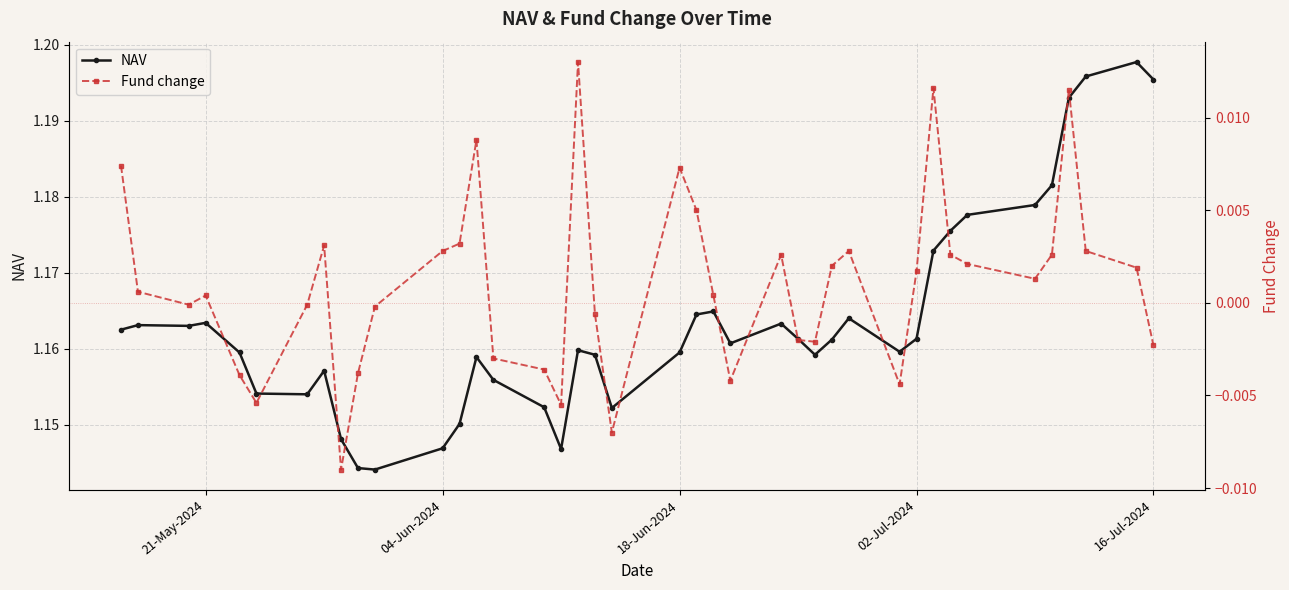

How many interior local valleys does the Fund change series have?

9